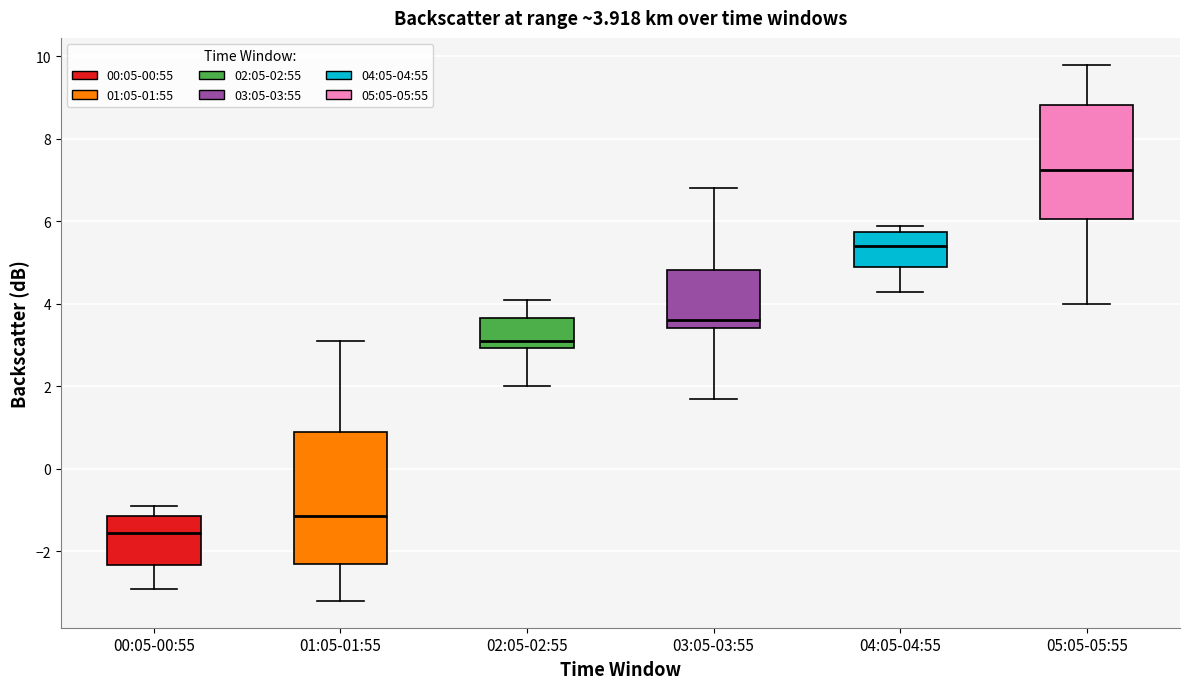

Which box is the tallest, from its lower edge to its upper edge?

01:05-01:55